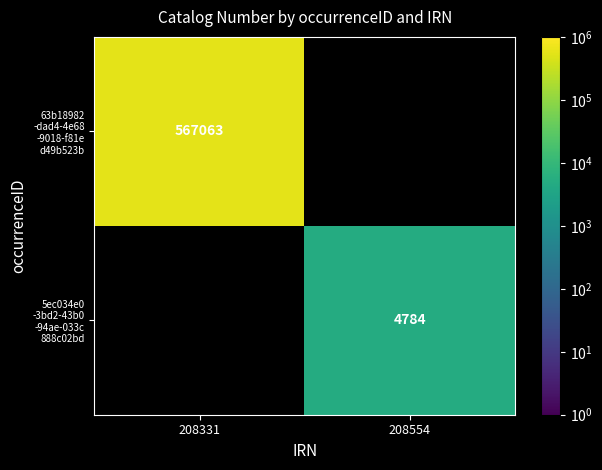

How many categories are shown in the chart?

2